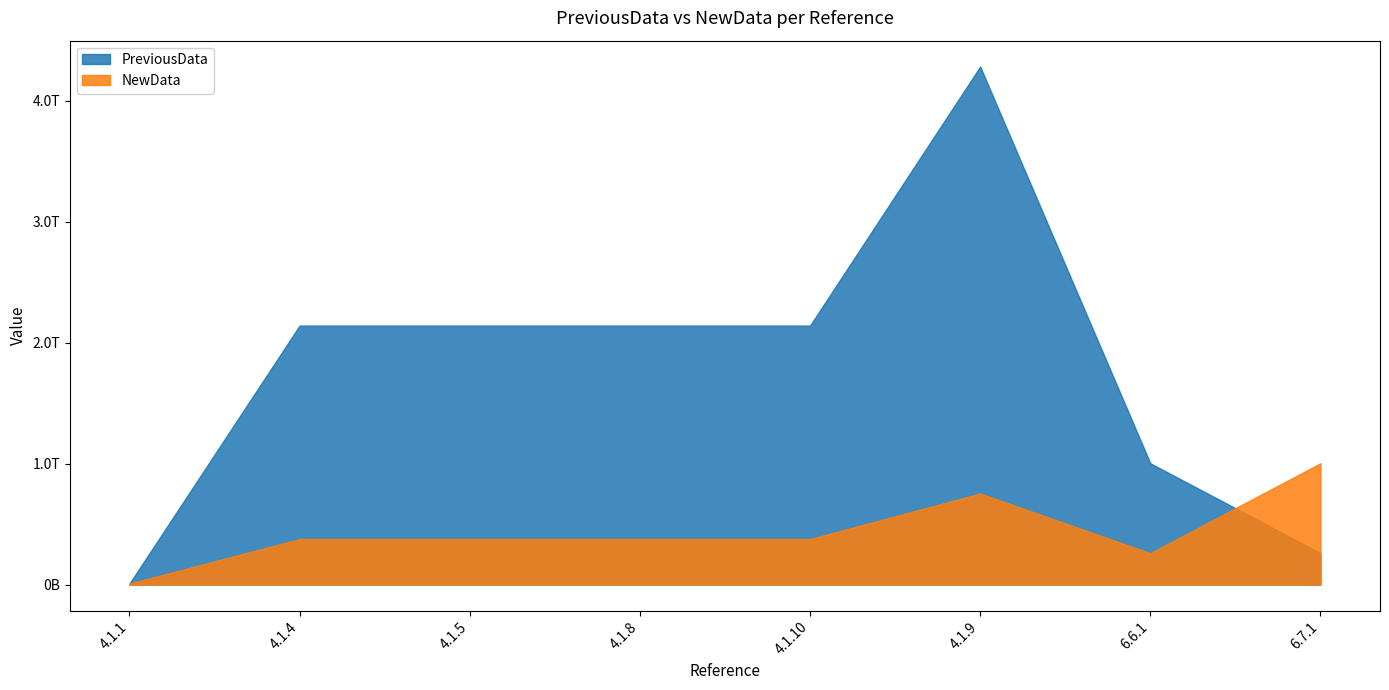

How many values in the NewData series are below 376400000000?

2